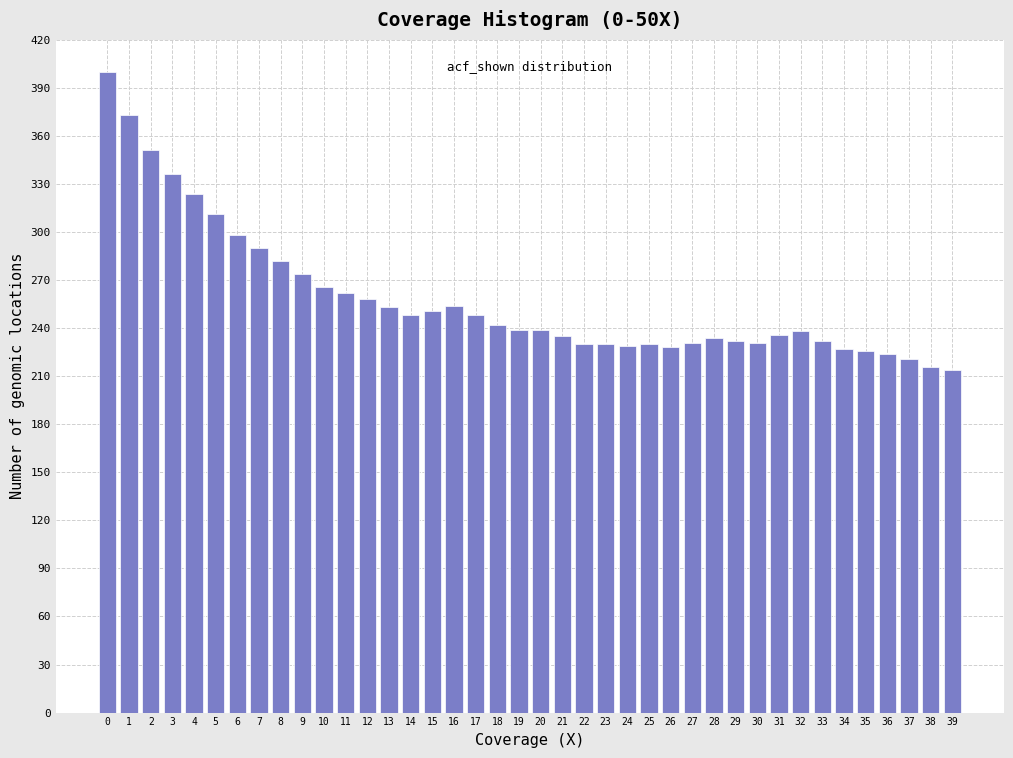

What is the smallest value displayed?

214